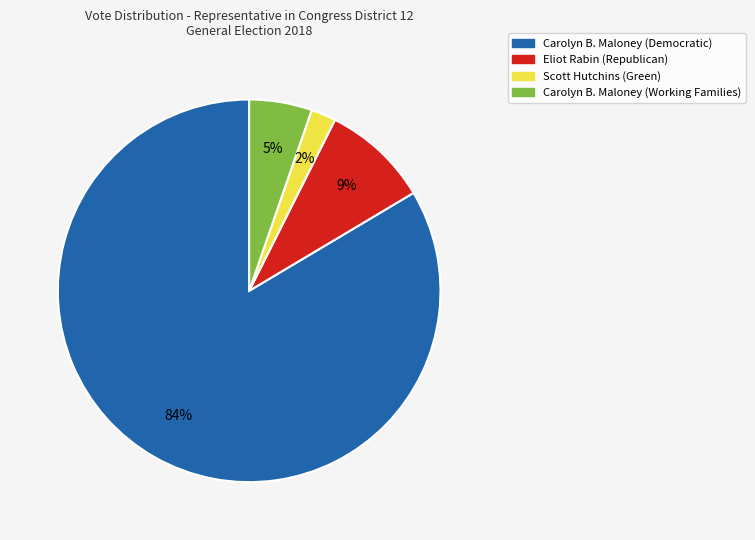

Is the sum of Scott Hutchins (Green) and Carolyn B. Maloney (Working Families) greater than half?

No